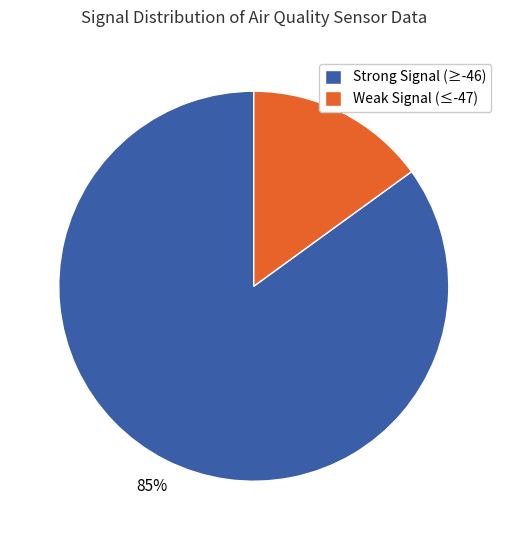

Combined, do Weak Signal (≤-47) and Strong Signal (≥-46) account for over 50%?

Yes